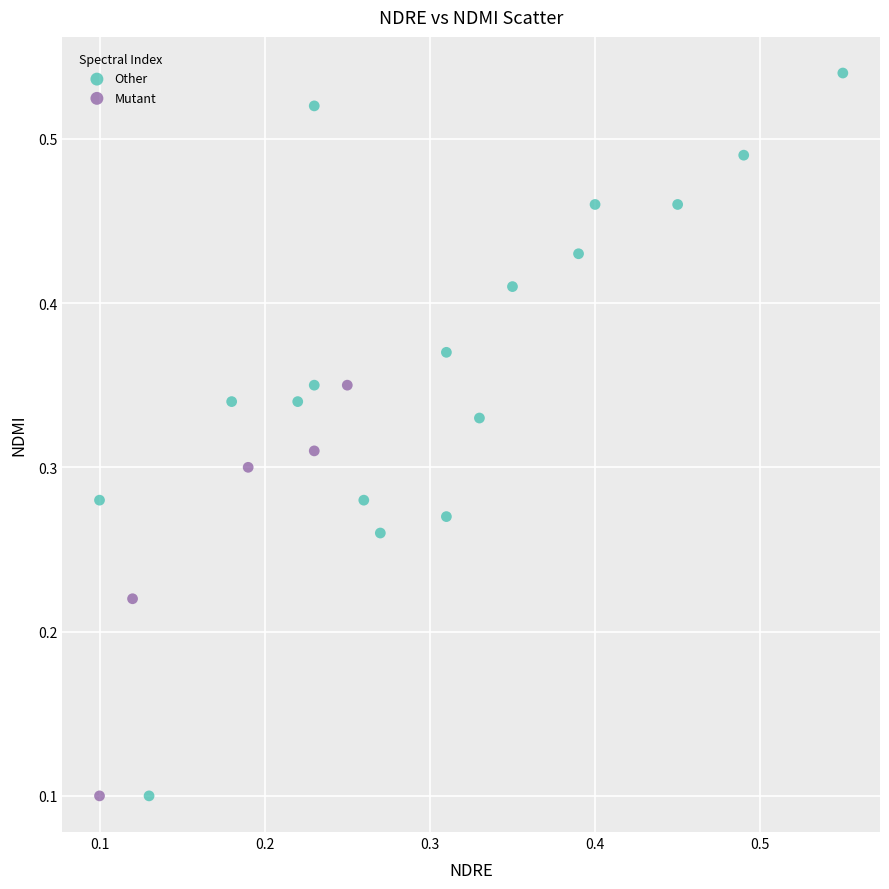

Which series has the widest spread of Y values?

Other